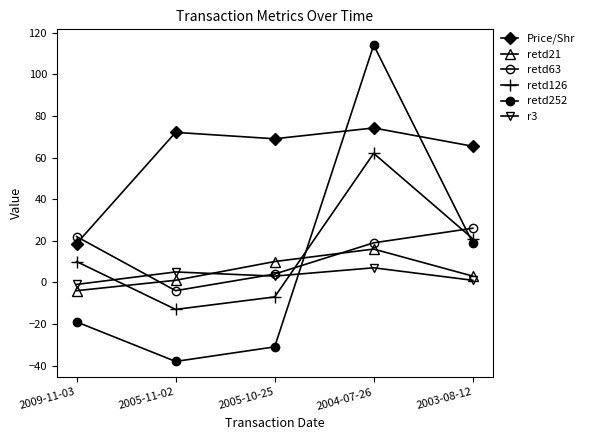

How many lines are shown in the chart?

6